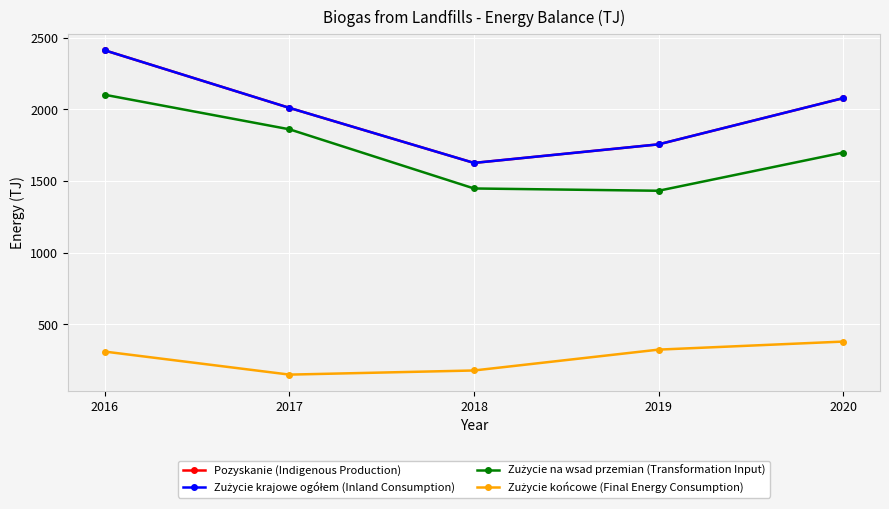

Which series has the widest spread of values?

Pozyskanie (Indigenous Production)